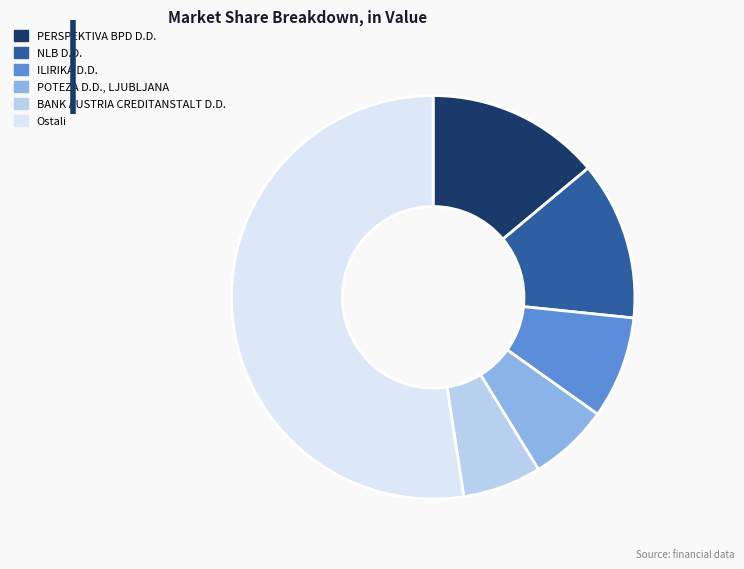

How many segments does this pie chart have?

6